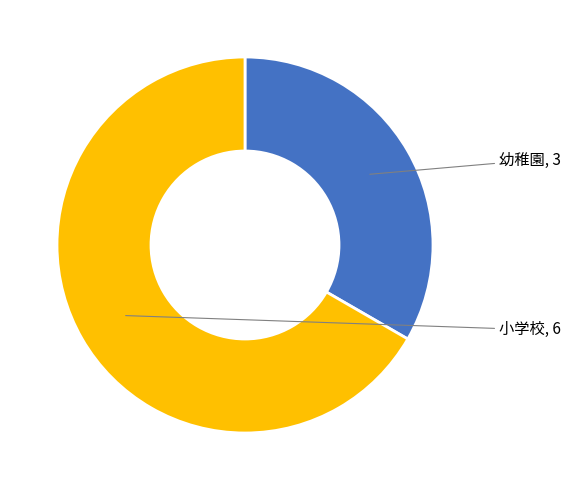

Which slice represents more than half of the pie?

小学校